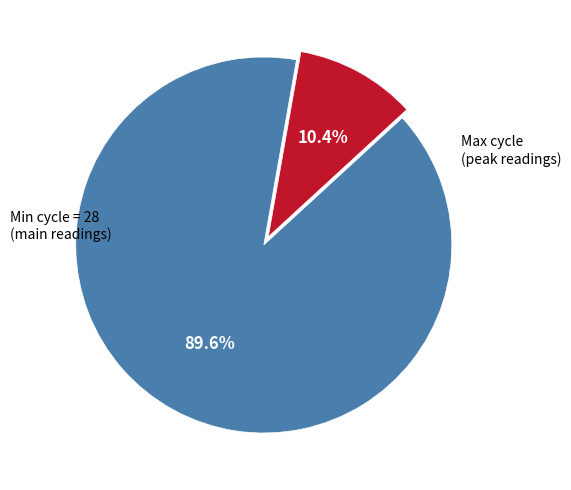

Does any single category account for the majority?

Yes